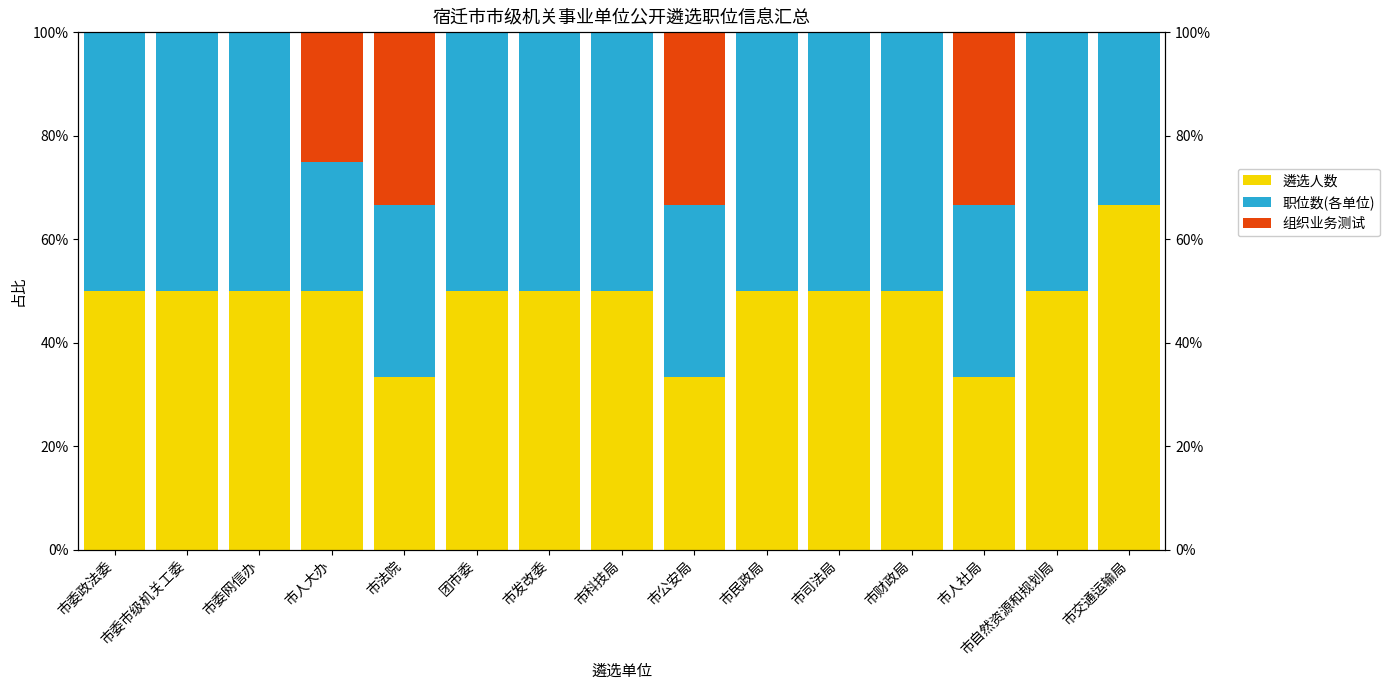

Does the chart contain any negative values?

No